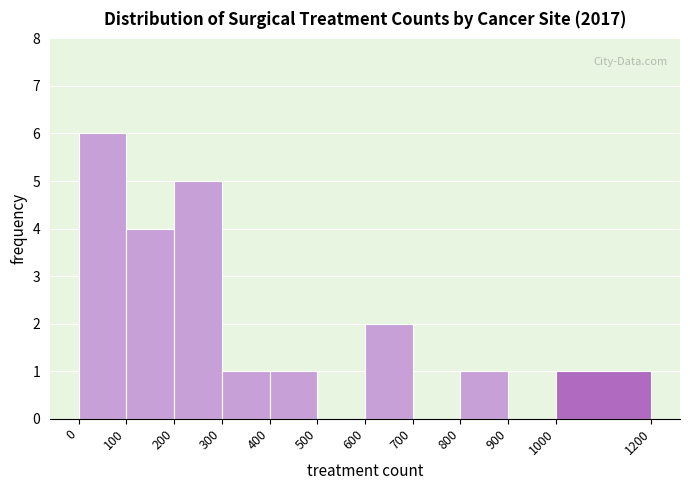

Reading left to right, list every bar in this chart as the range it spans on the x-axis followed by its height. The values are not printed on the chart, so give them approximately, as read against the axis.

0 to 100: 6
100 to 200: 4
200 to 300: 5
300 to 400: 1
400 to 500: 1
500 to 600: 0
600 to 700: 2
700 to 800: 0
800 to 900: 1
900 to 1000: 0
1000 to 1200: 1